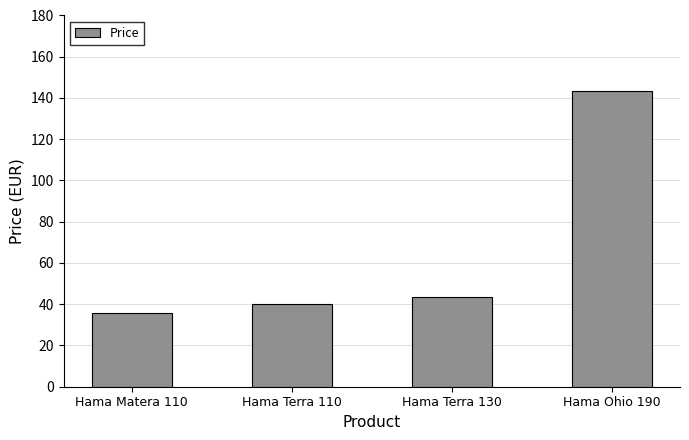

What is the change in value from Hama Matera 110 to Hama Terra 130?

+8.2